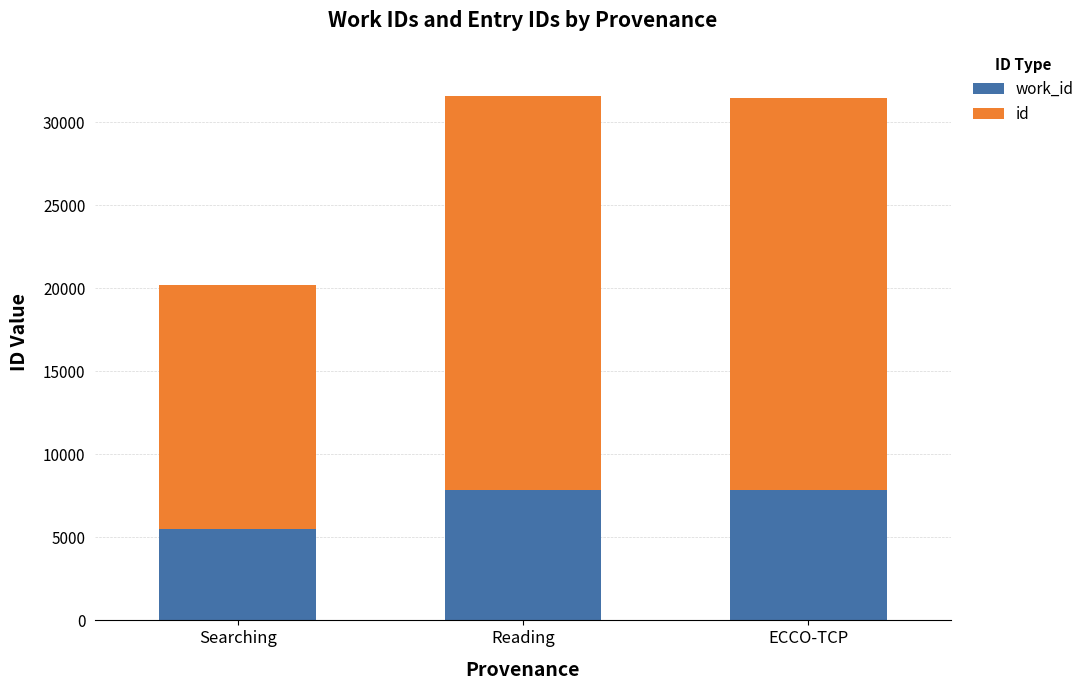

What is the total value across all series at Searching?

20197